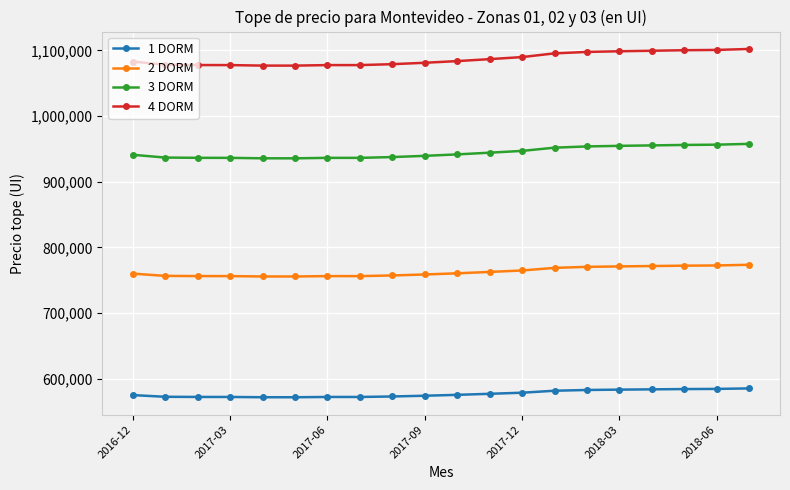

True or false: 3 DORM and 1 DORM cross at least once.

False